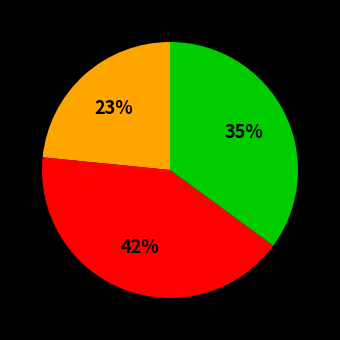

How many segments does this pie chart have?

3